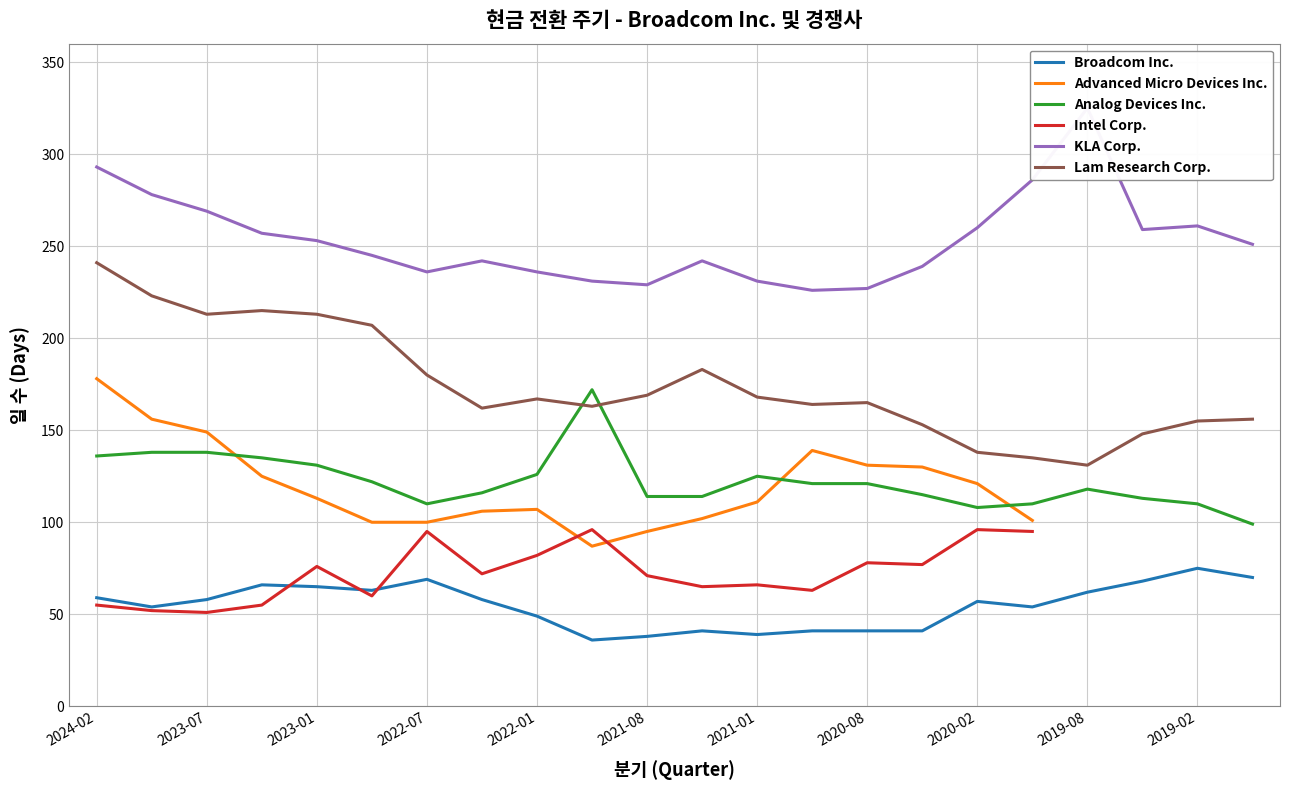

In Broadcom Inc., how many points are lower than both neighbors (excluding endpoints)?

5